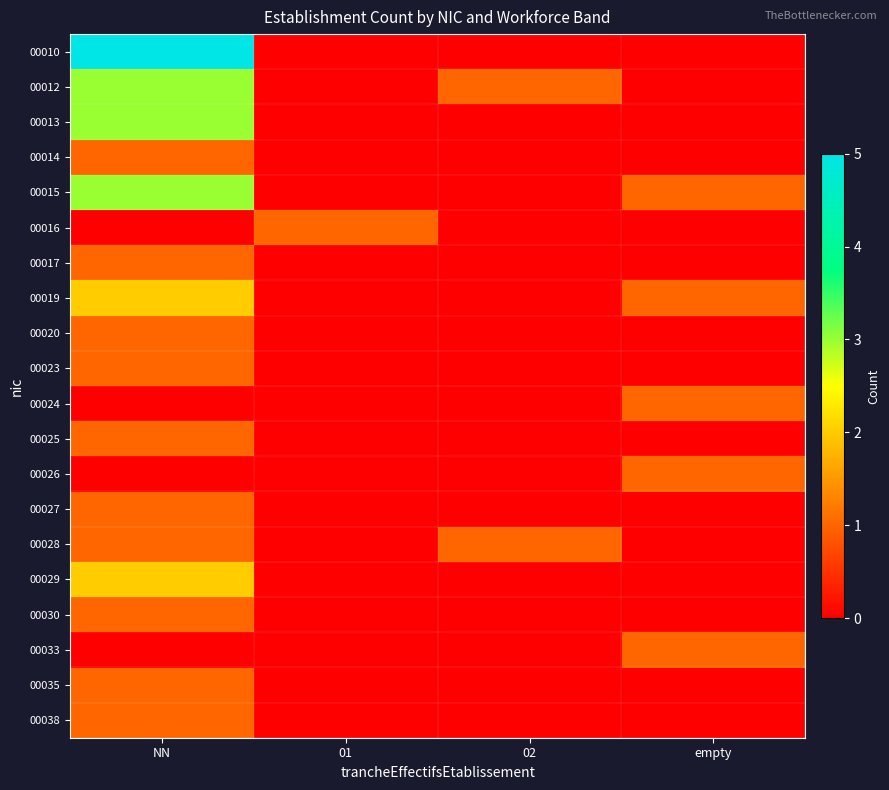

Which label corresponds to the largest value in the chart?

NN